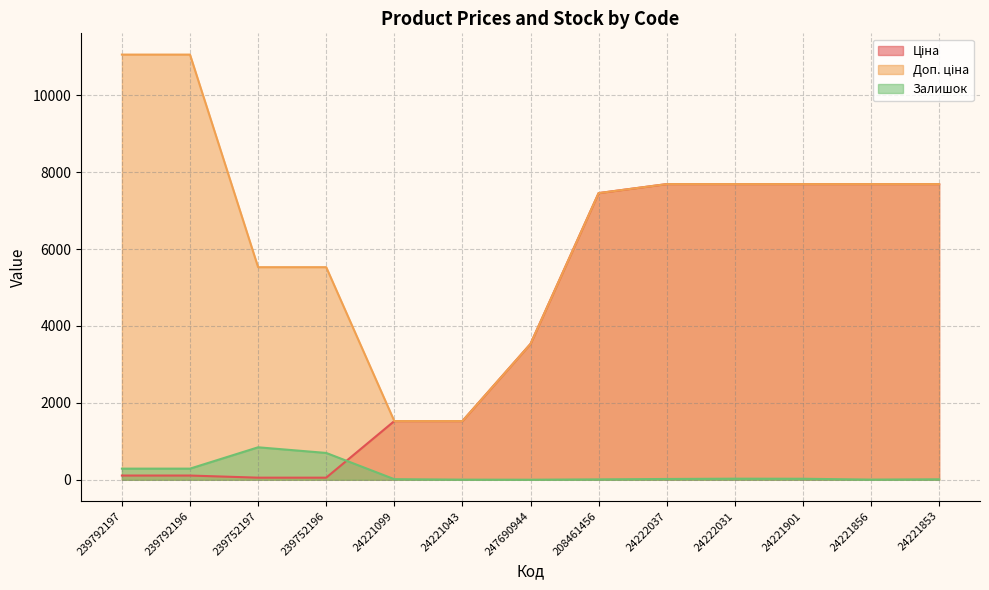

Which label corresponds to the smallest value in the chart?

247690944